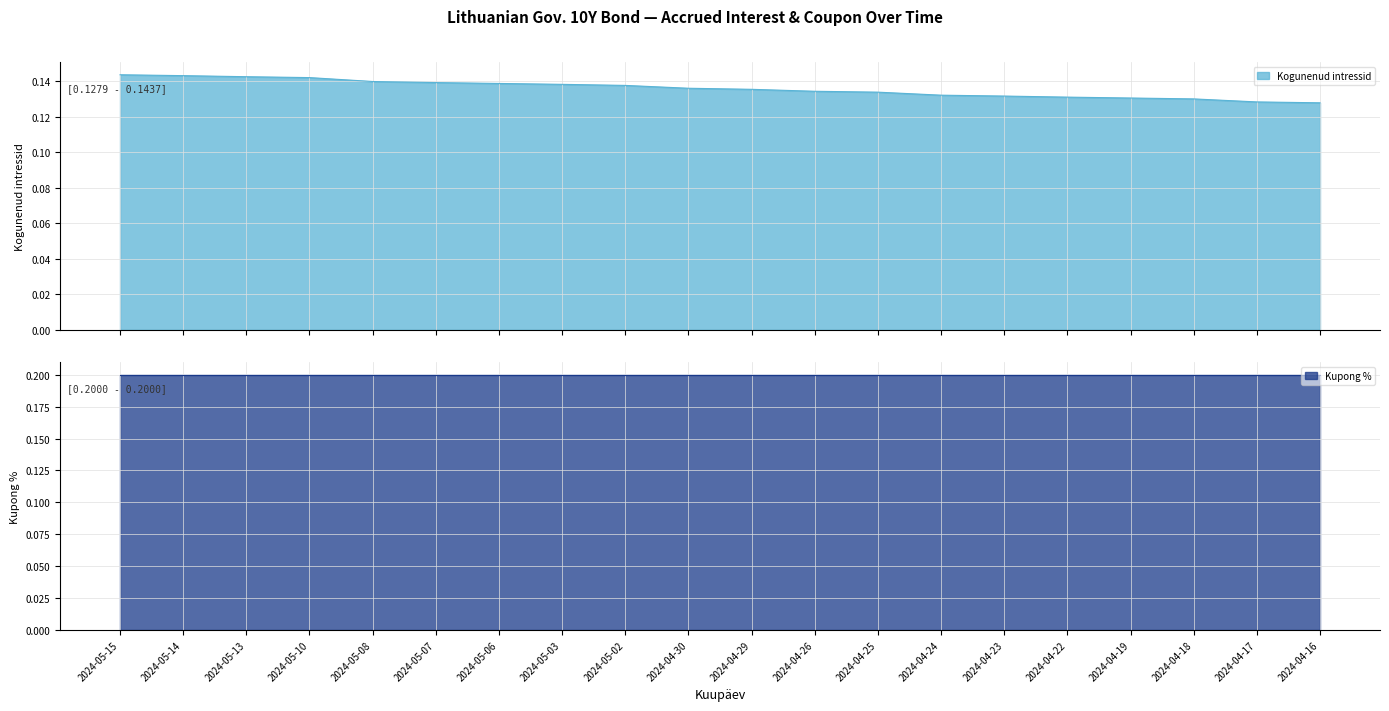

True or false: the data has more than 2 interior local peaks.

False